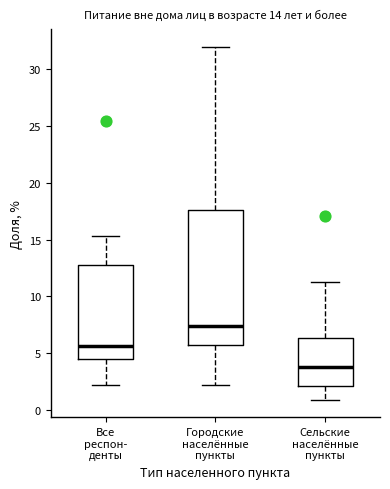

Which box is the tallest, from its lower edge to its upper edge?

Городские населённые пункты